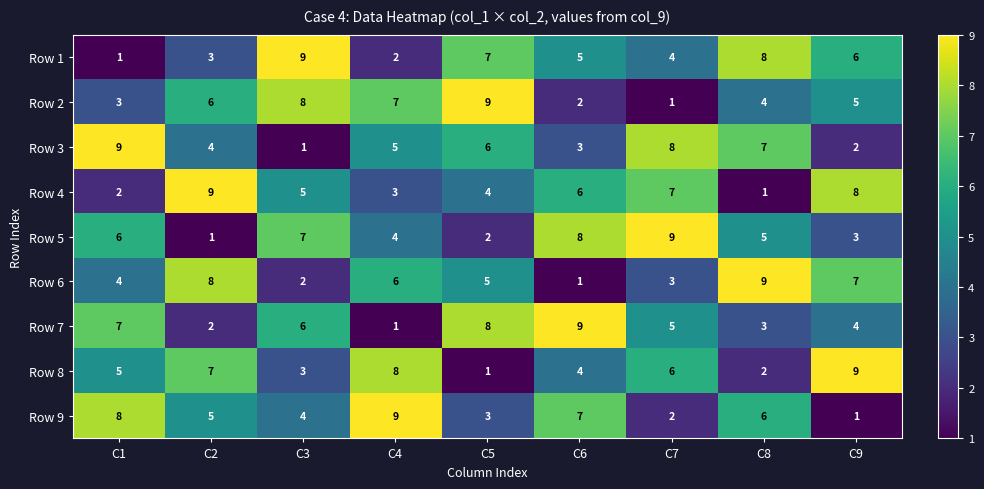

What is the average value of the Row 3 series?

5